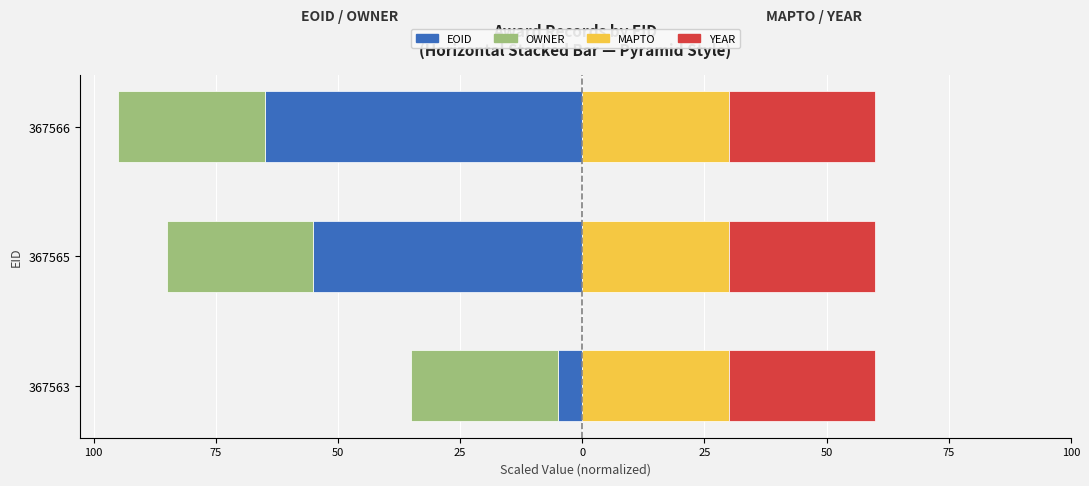

Count the number of data series in this chart.

4